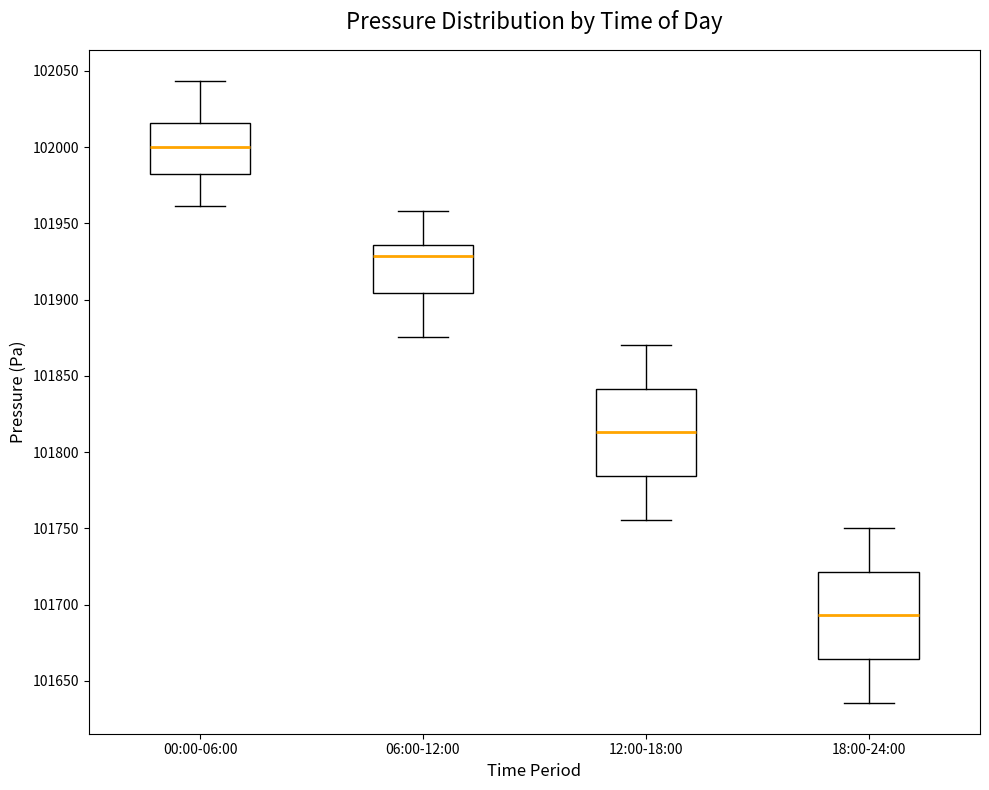

Which box's median line is the highest?

00:00-06:00